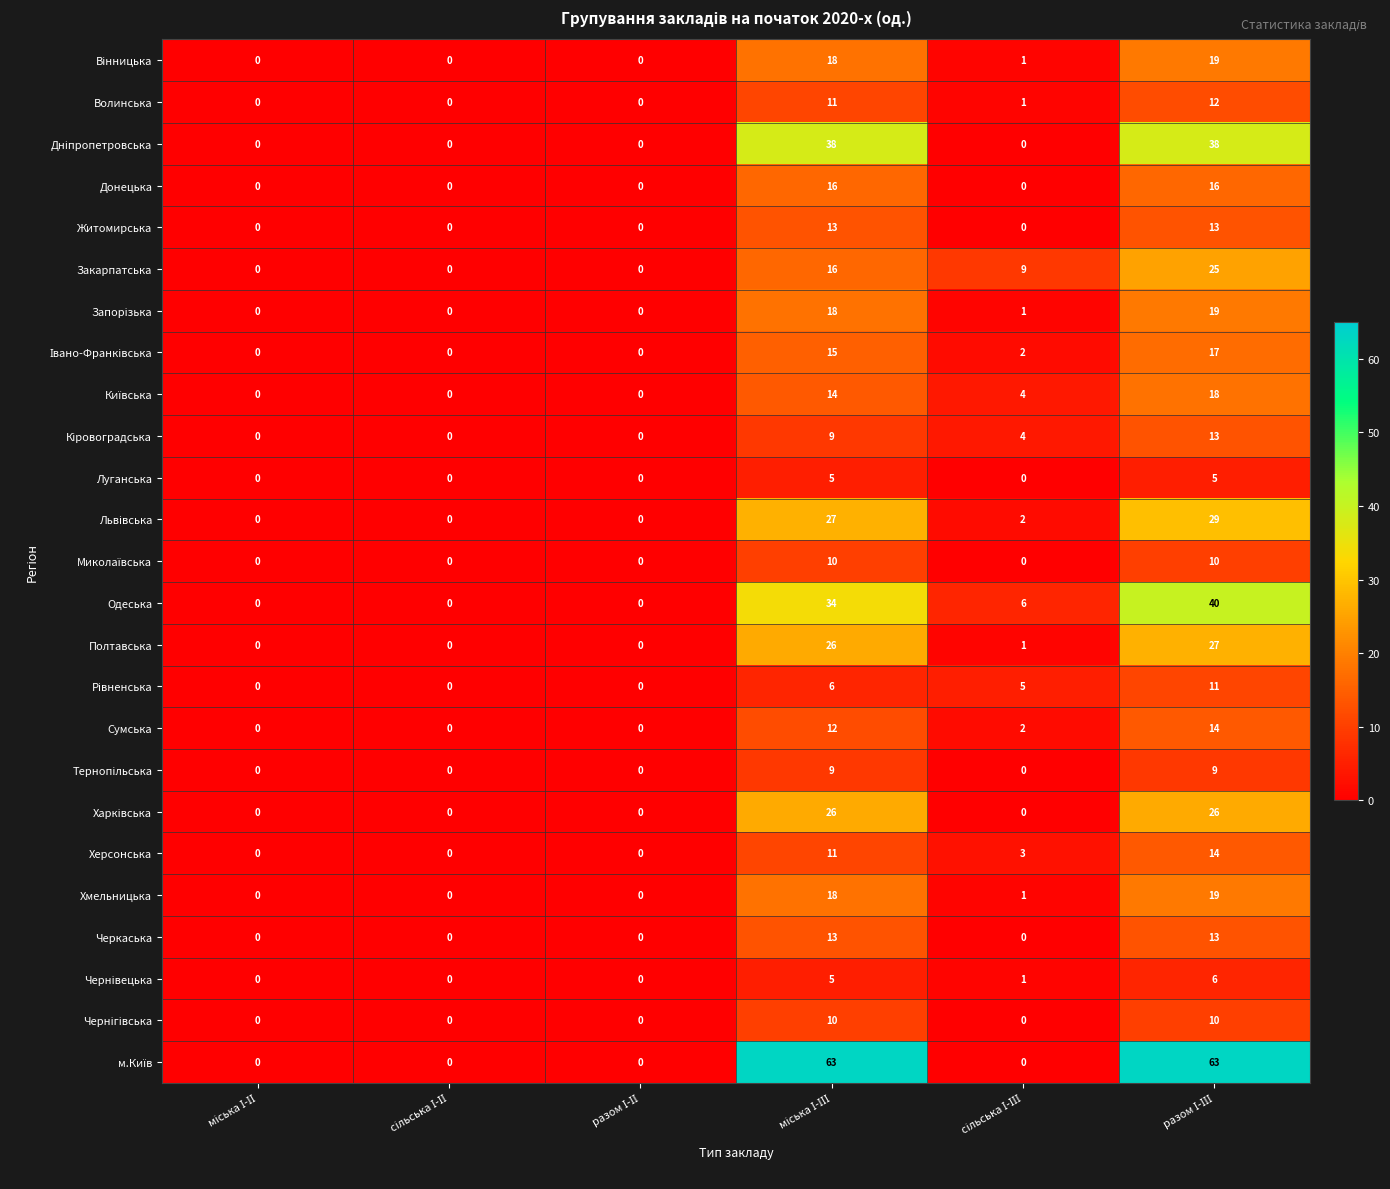

What is the maximum value shown in the chart?

63